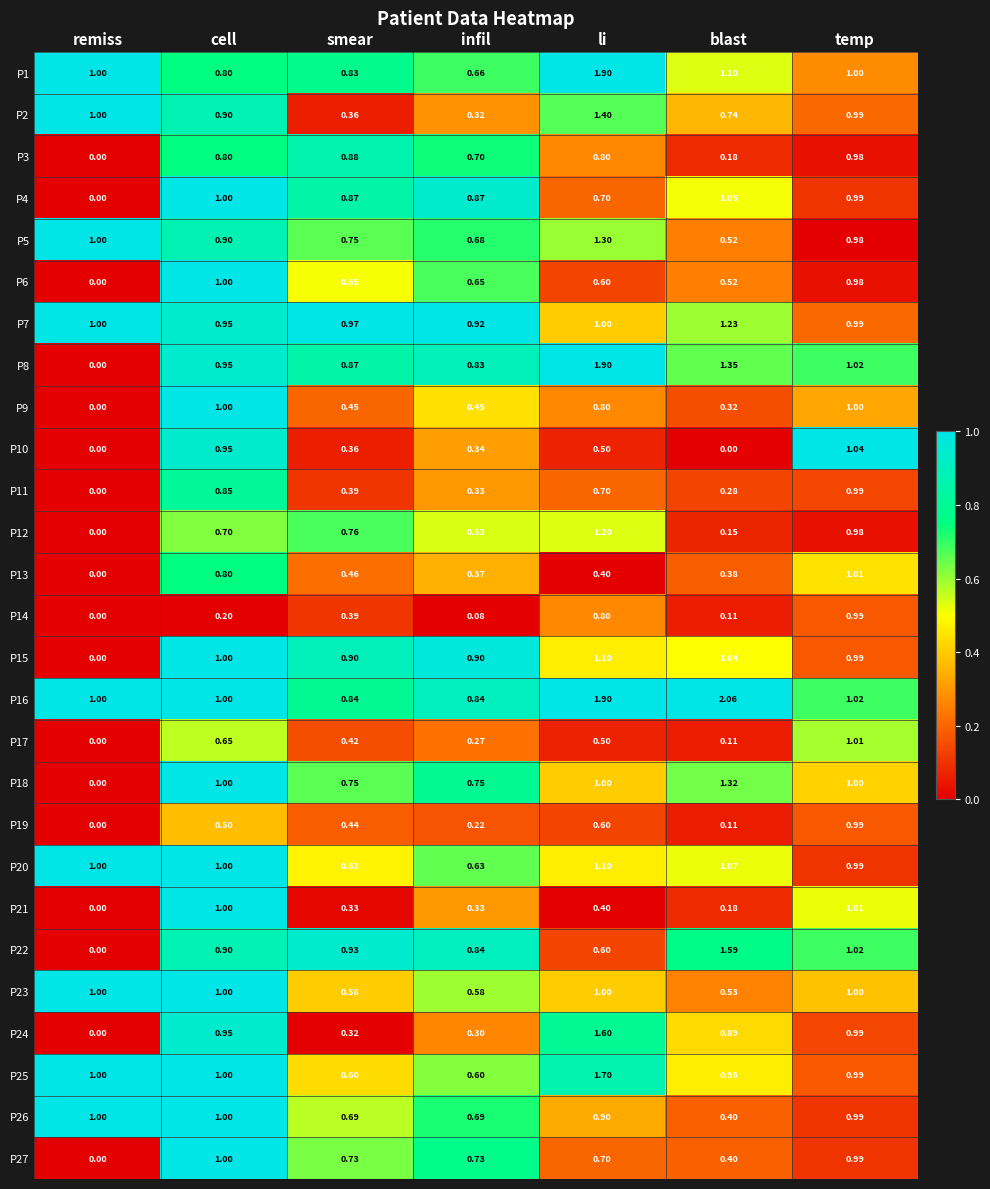

Is the value of P24 at remiss greater than the value of P11 at cell?

No